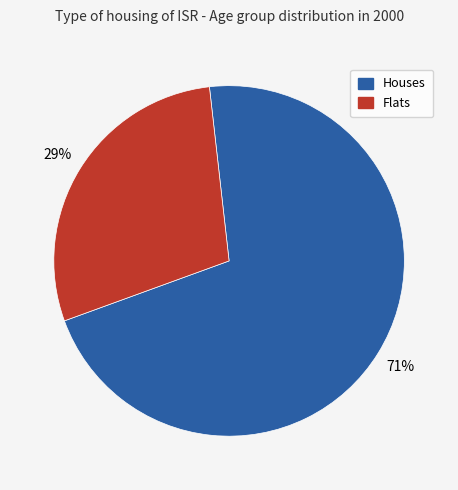

Is there any slice that represents more than half of the pie?

Yes